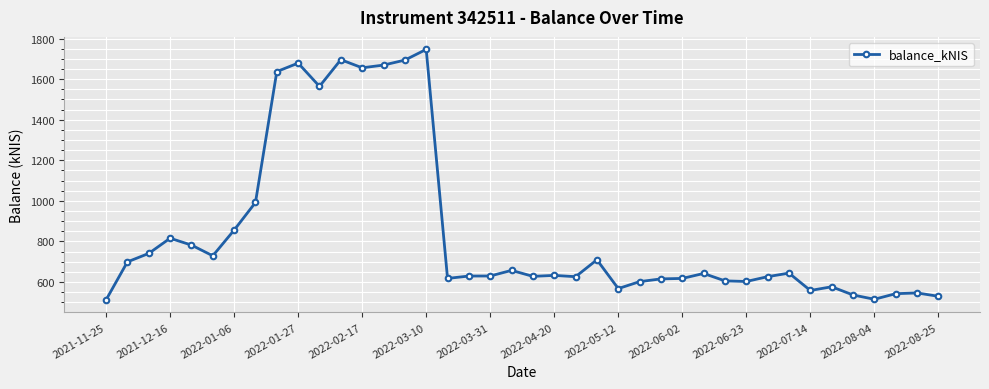

What is the difference between the maximum and minimum values?

1234.9